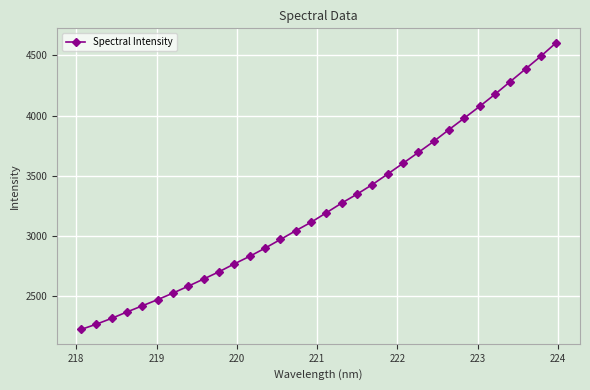

How many data points are less than 3190?

16